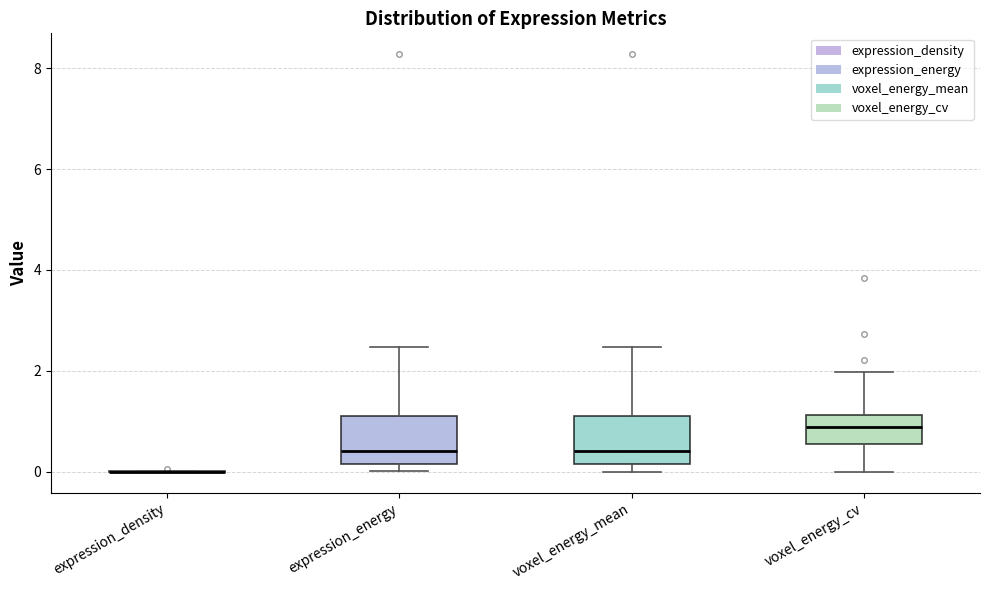

Where is the lower edge of the box for voxel_energy_cv on the y-axis? The values are not printed on the chart, so give them approximately, as read against the axis.

0.6